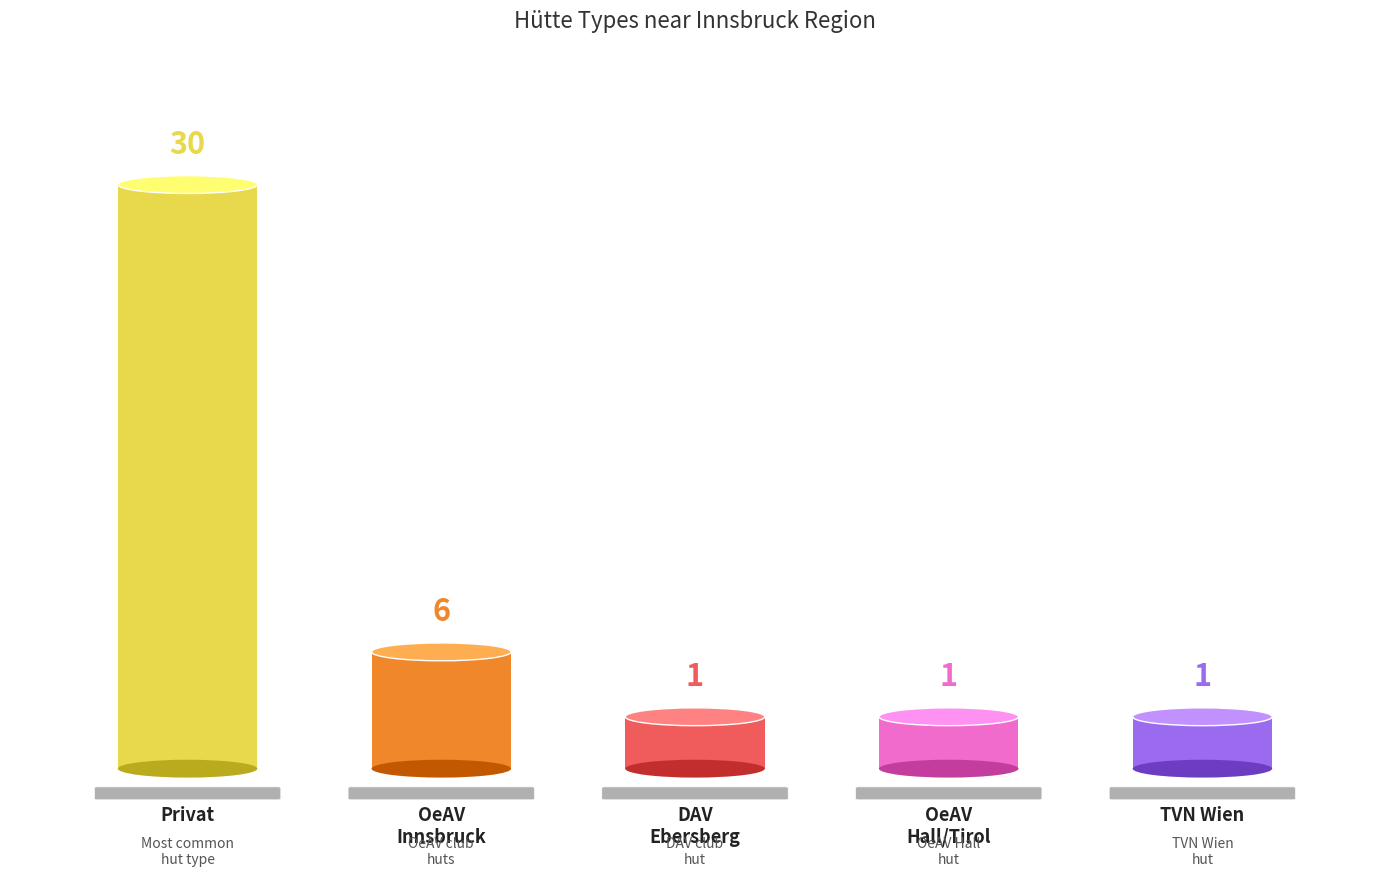

Approximately how many times larger is the value at Hütte: Privat compared to Hütte: DAV Ebersberg-Grafing?

30.0